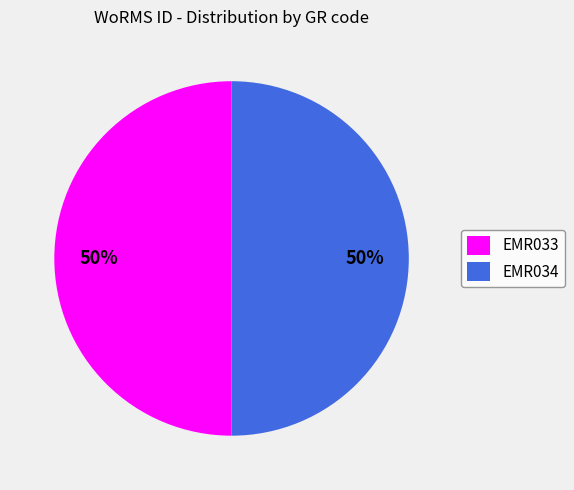

To the nearest percent, what percentage of the pie is EMR034?

50%